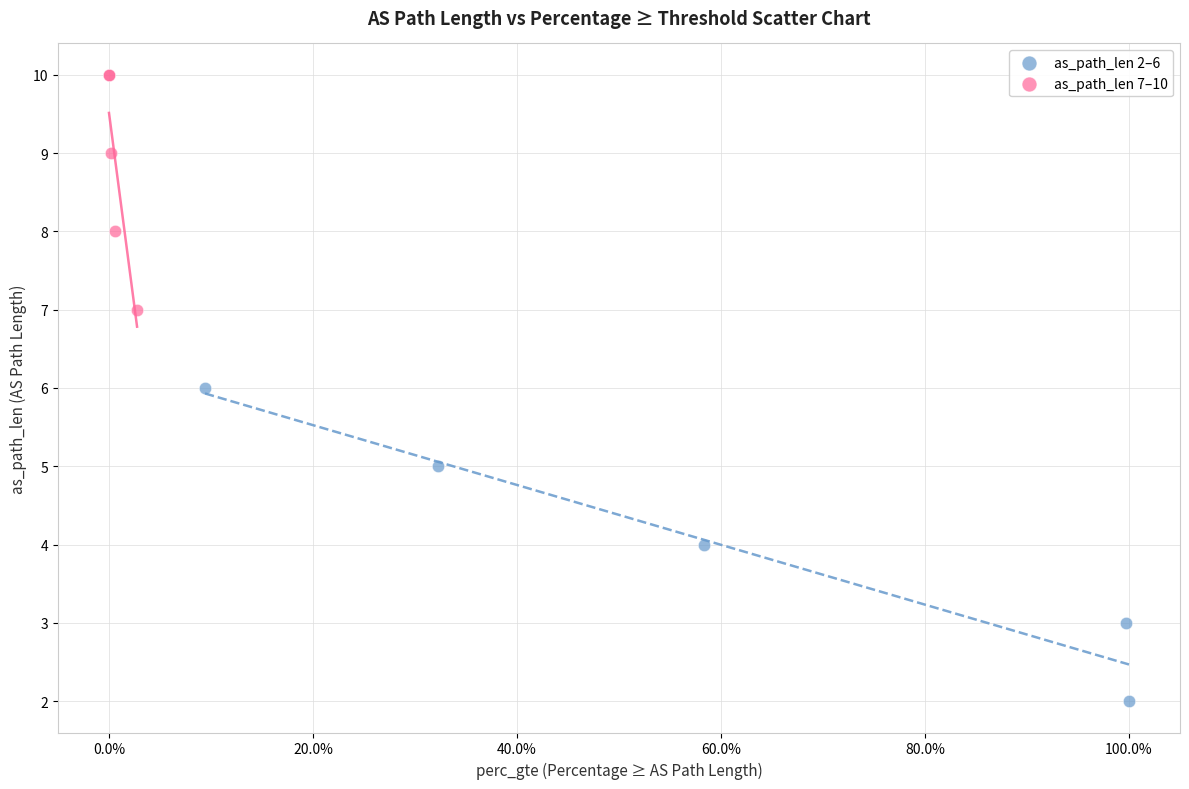

Which series contains the highest Y value?

as_path_len 7–10